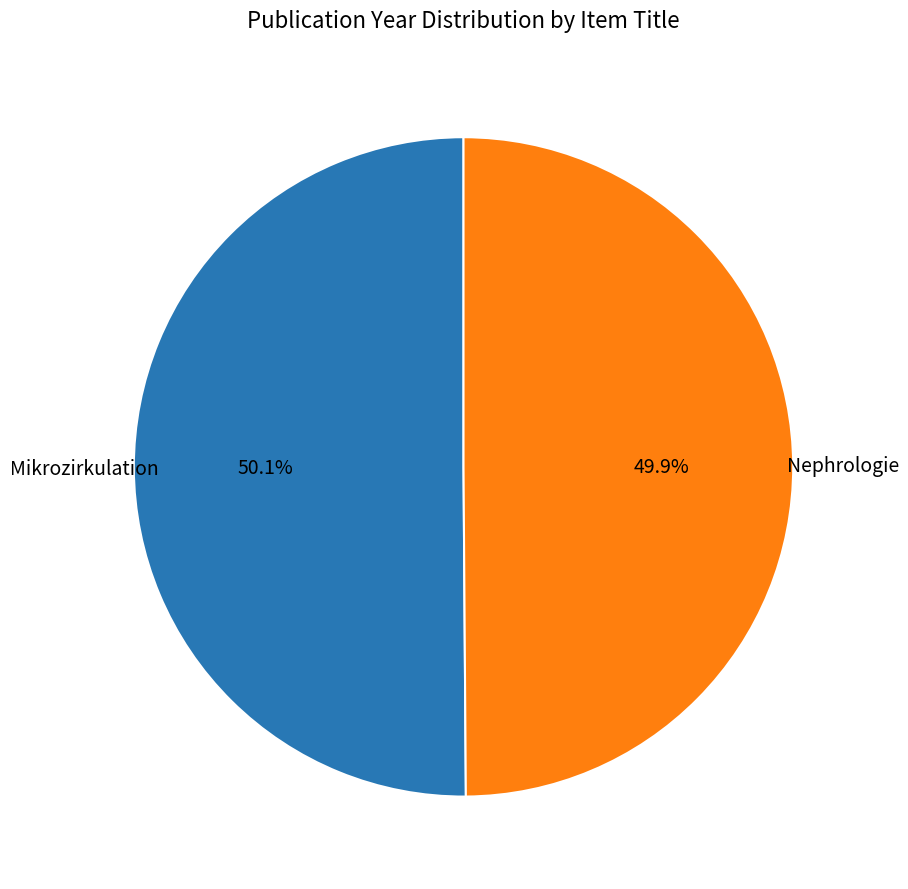

Is there any slice that represents more than half of the pie?

Yes